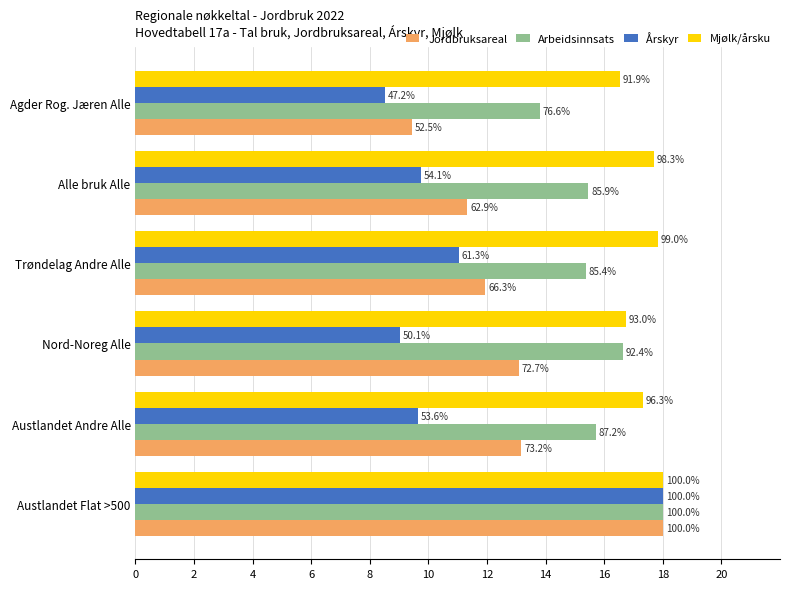

What is the difference between the maximum and minimum values in the Jordbruksareal series?

8.6